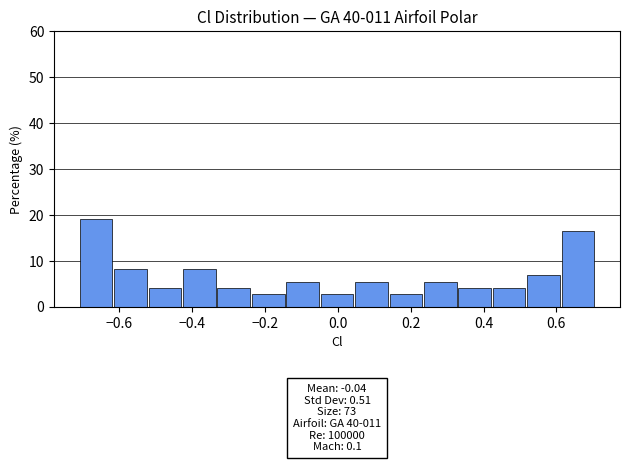

Which range on the x-axis has the tallest bar?

-0.70 to -0.62